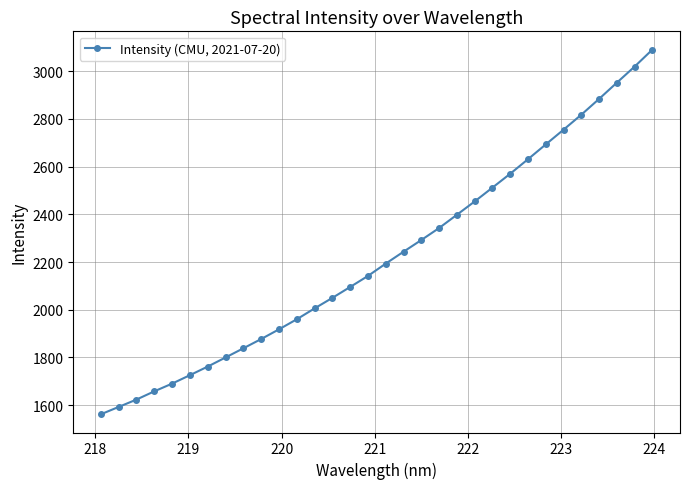

What is the difference between the maximum and second lowest values?

1498.8